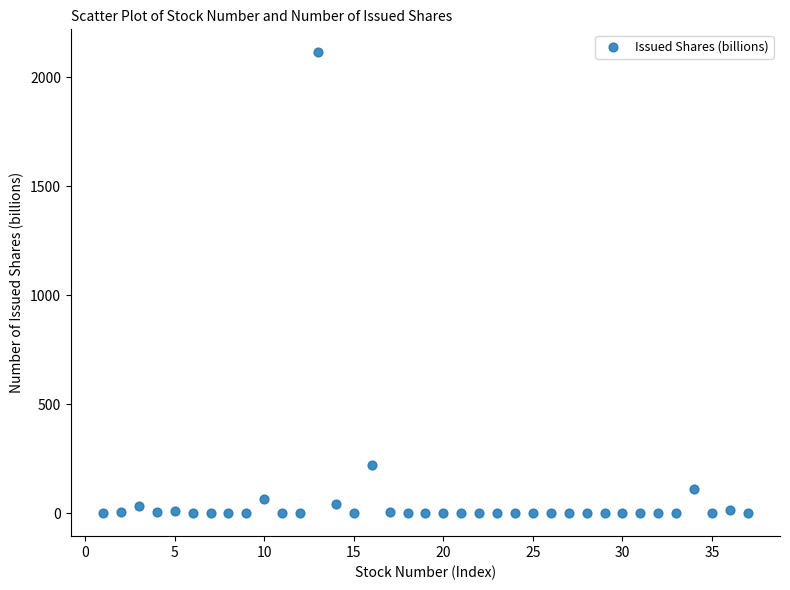

What Y value in the scatter plot is closest to 1056?

222.8